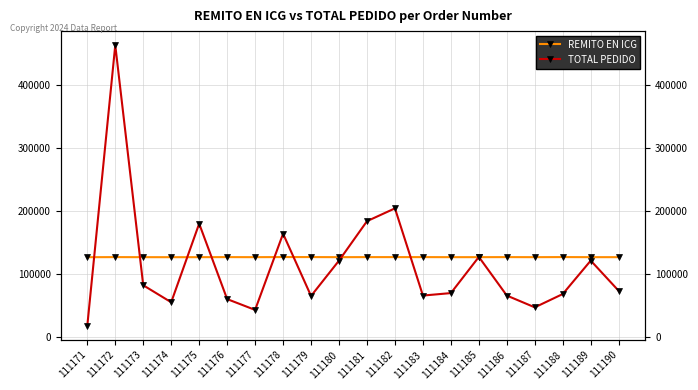

What is the approximate value of REMITO EN ICG at 111183?

126782